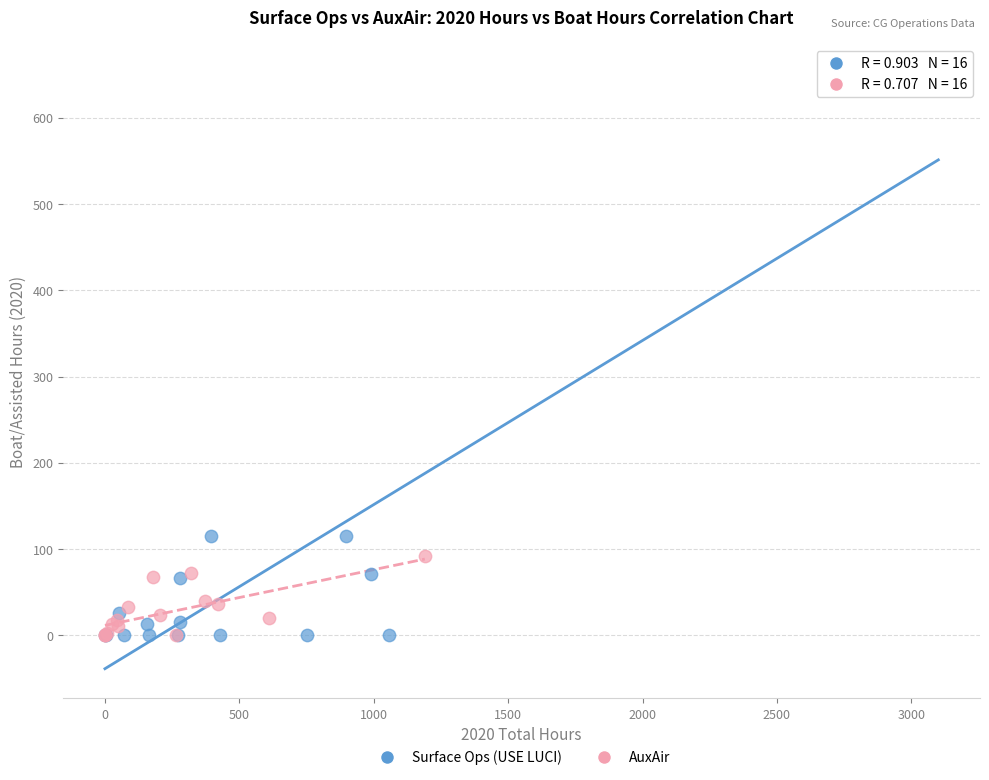

Which series has the largest Y range (max minus min)?

Surface Ops (USE LUCI)